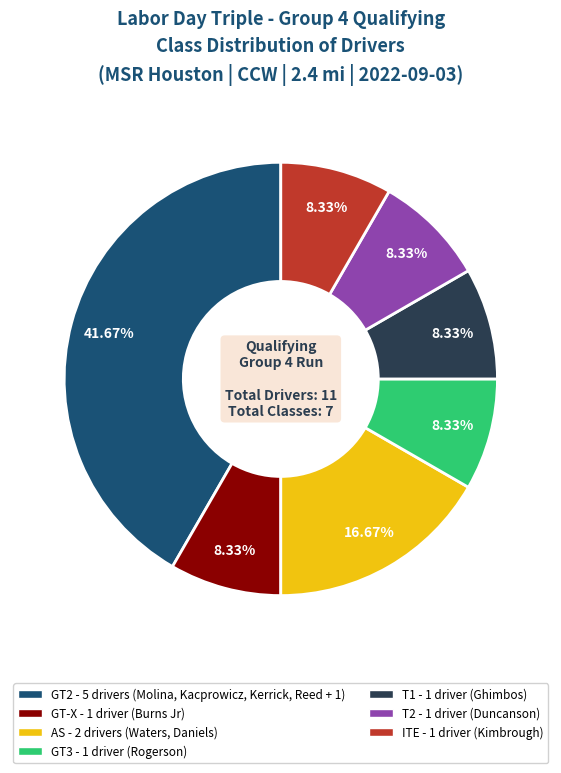

Is there a majority slice in this chart?

No